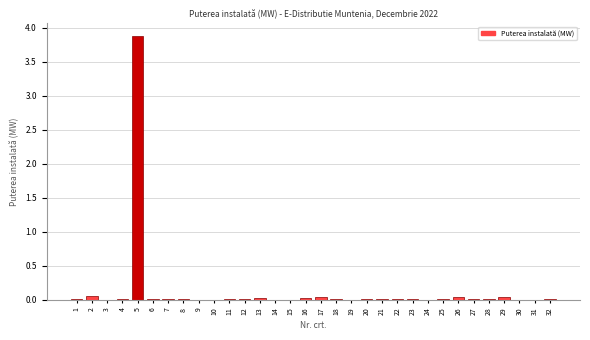

What is the sum of all values?

4.4